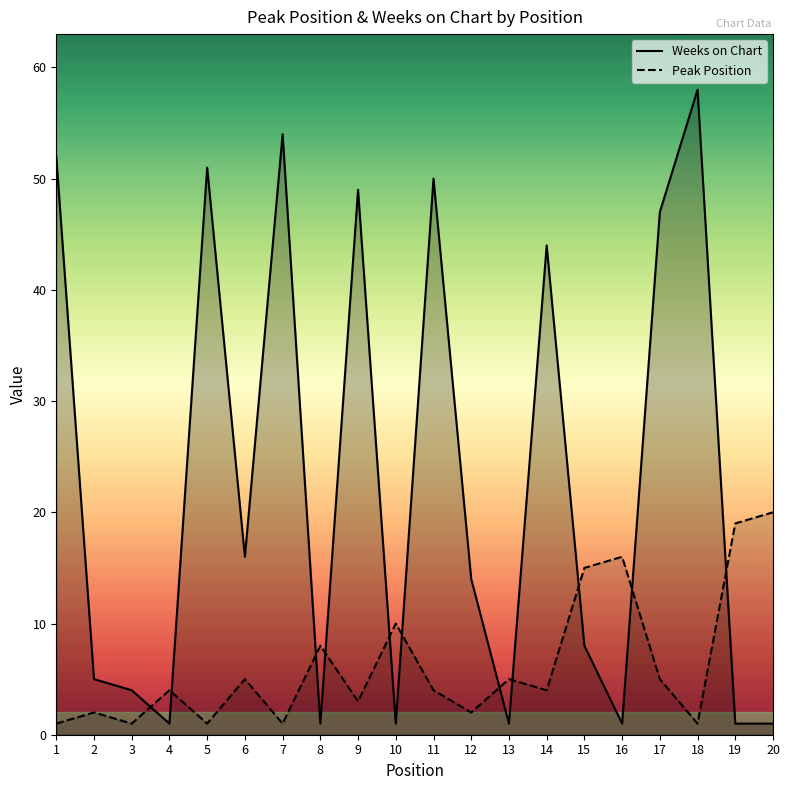

How many series are shown in this chart?

2